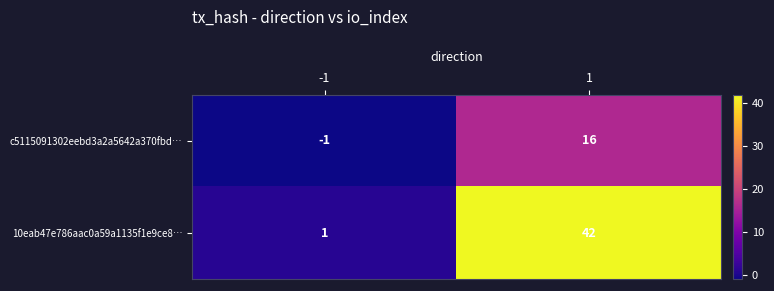

Between -1 and 1, which series saw the biggest shift?

10eab47e786aac0a59a1135f1e9ce8…